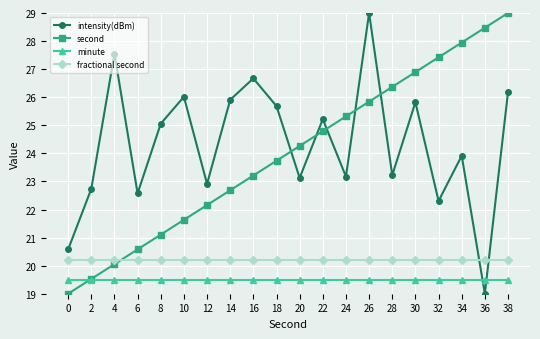

Does the chart have visible grid lines?

Yes